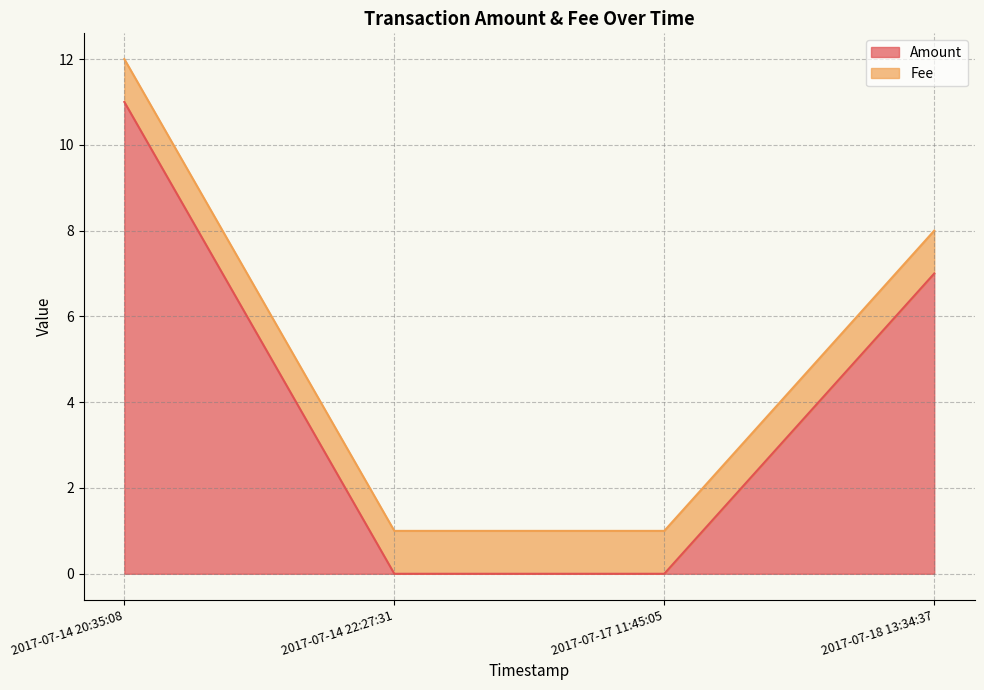

Rank the series by their maximum value, from lowest to highest.

Fee, Amount